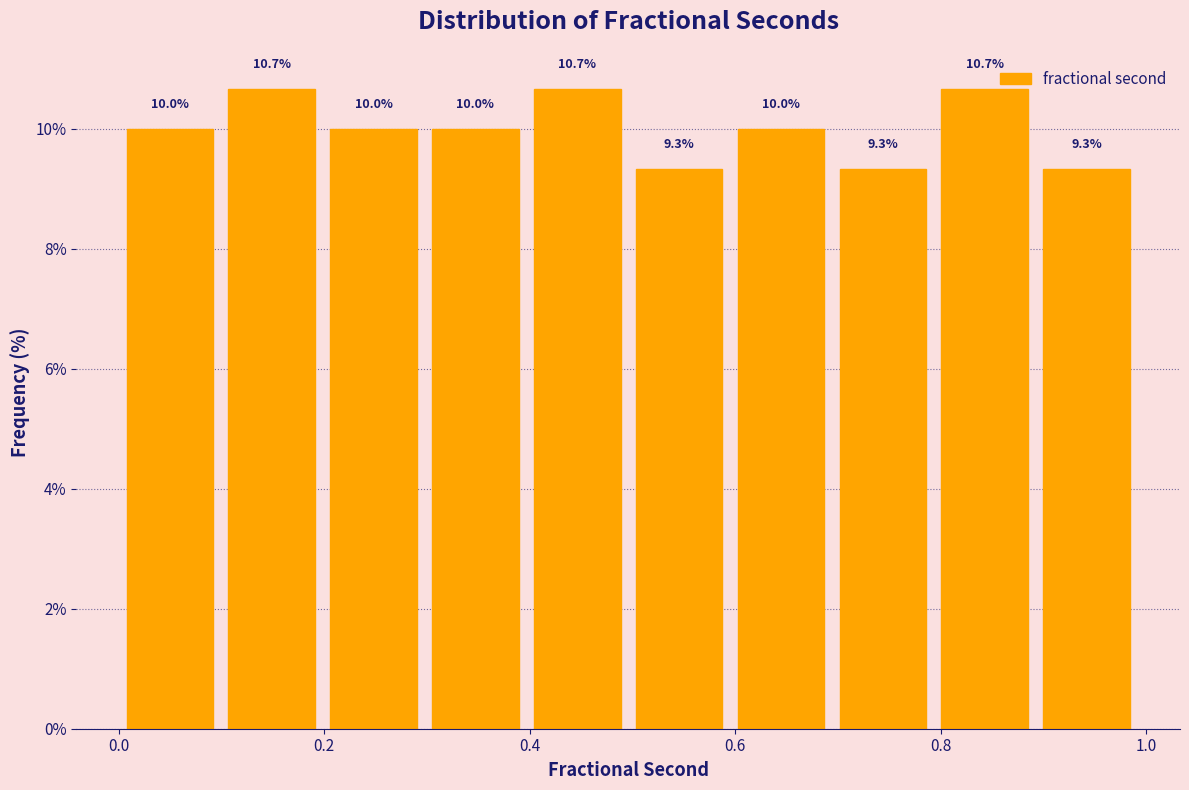

How tall is the bar that spans 0.5 to 0.6 on the x-axis? The bar edges are not printed on the chart, so give them approximately, as read against the axis.

9.3